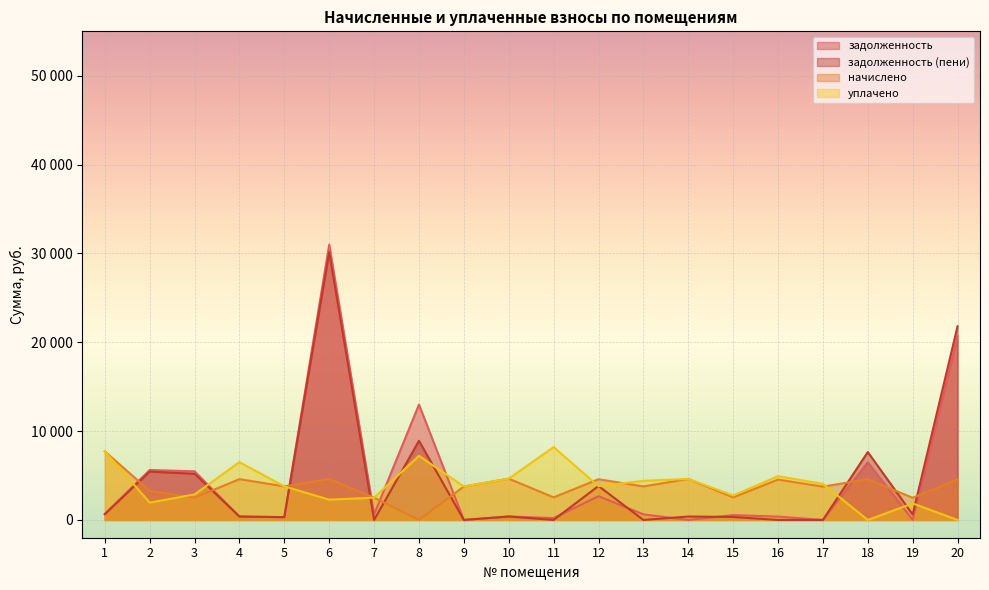

List the series in order of their peak value, lowest first.

начислено, уплачено, задолженность (пени), задолженность